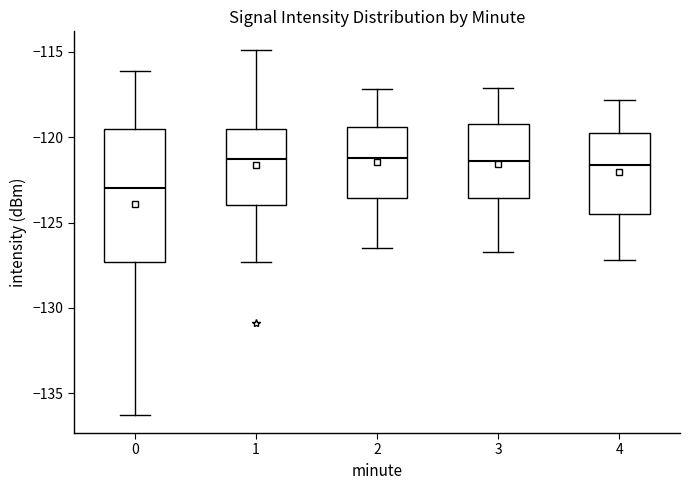

Which box is the tallest, from its lower edge to its upper edge?

0